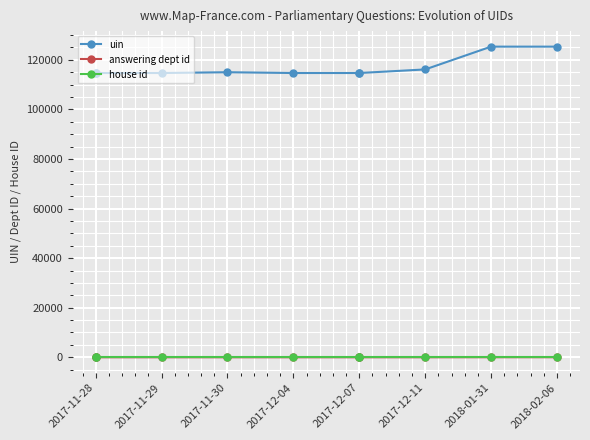

Rank the series at 2018-01-31 from lowest to highest value.

house id, answering dept id, uin